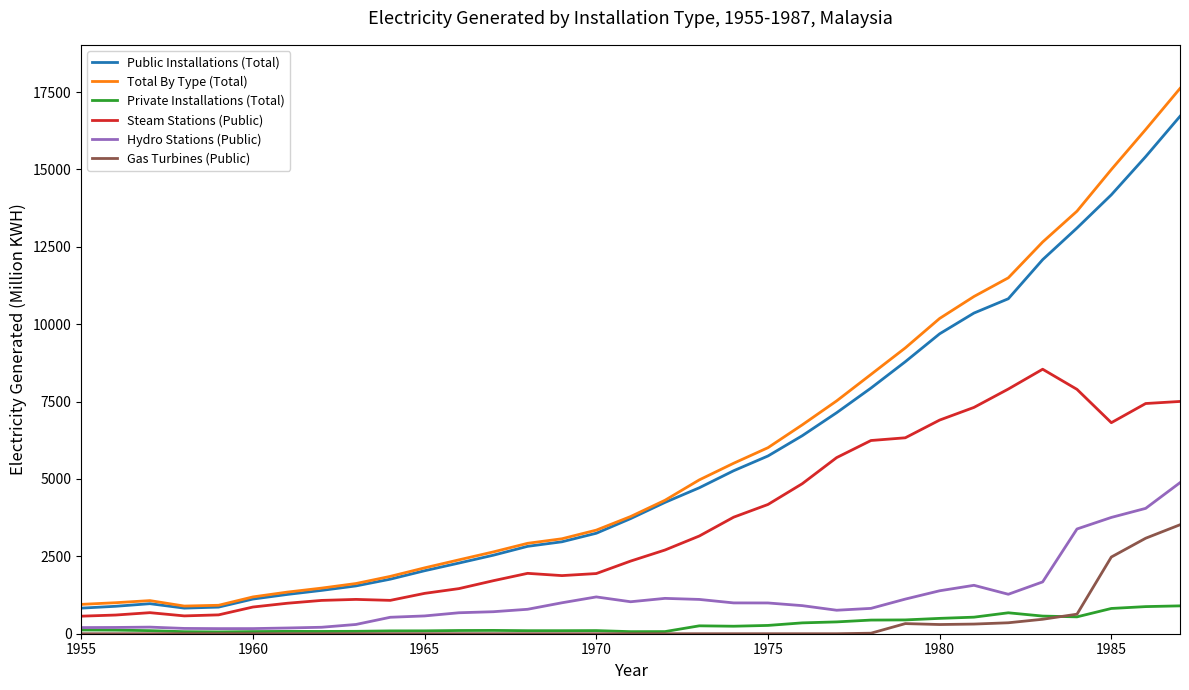

List the series in order of their peak value, highest first.

Total By Type (Total), Public Installations (Total), Steam Stations (Public), Hydro Stations (Public), Gas Turbines (Public), Private Installations (Total)